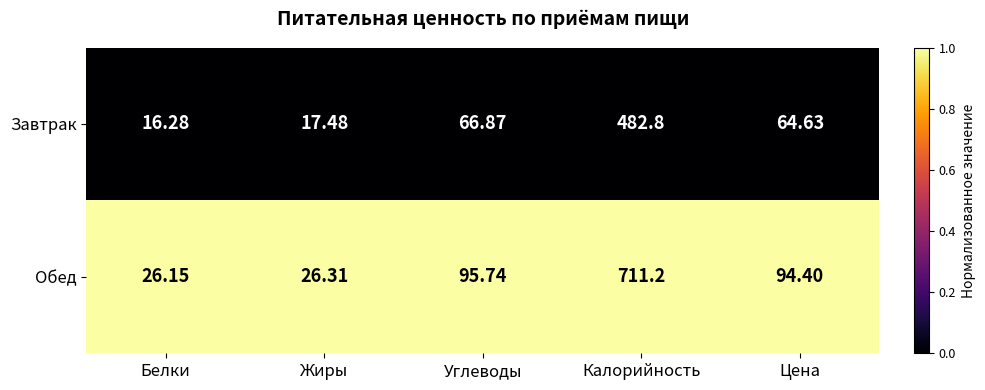

At Цена, list the series in order from smallest to largest.

Завтрак, Обед